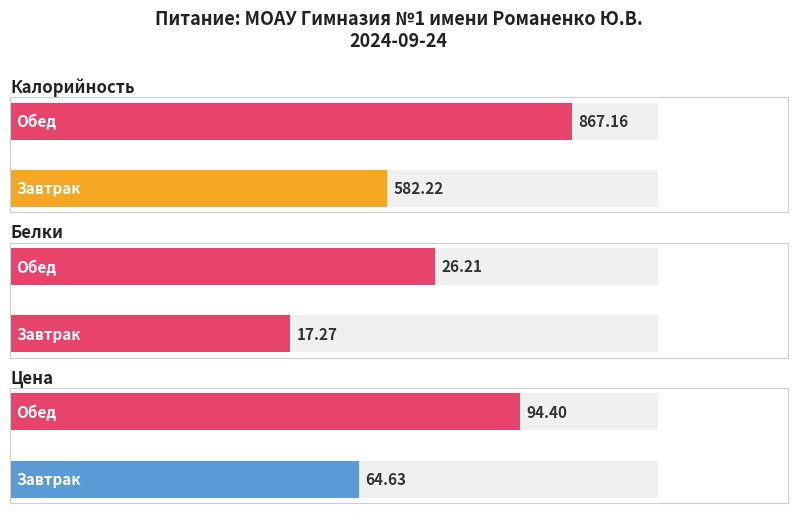

What is the difference between the maximum and minimum values in the Цена series?

29.8